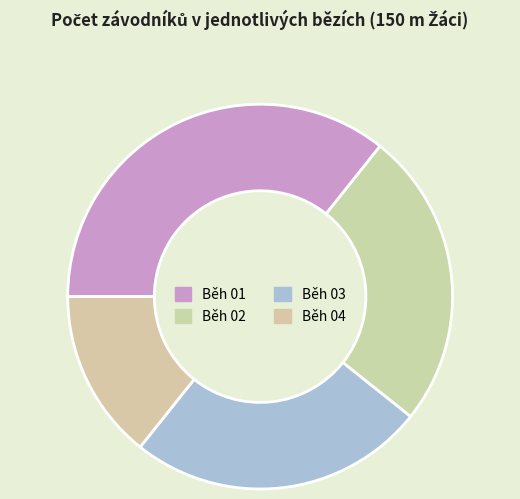

Which category has the smallest portion of the pie?

Běh 04